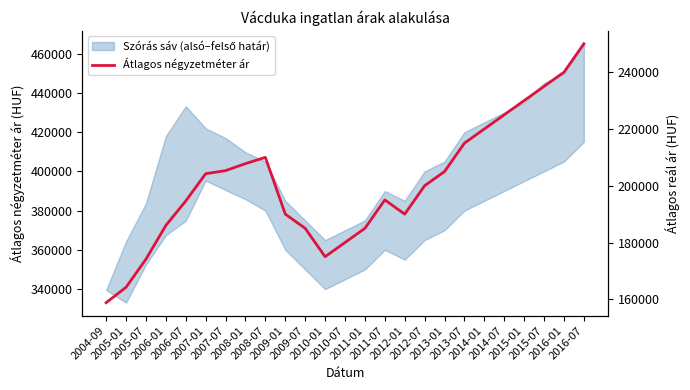

What is the difference between the second highest and second lowest values?

75764